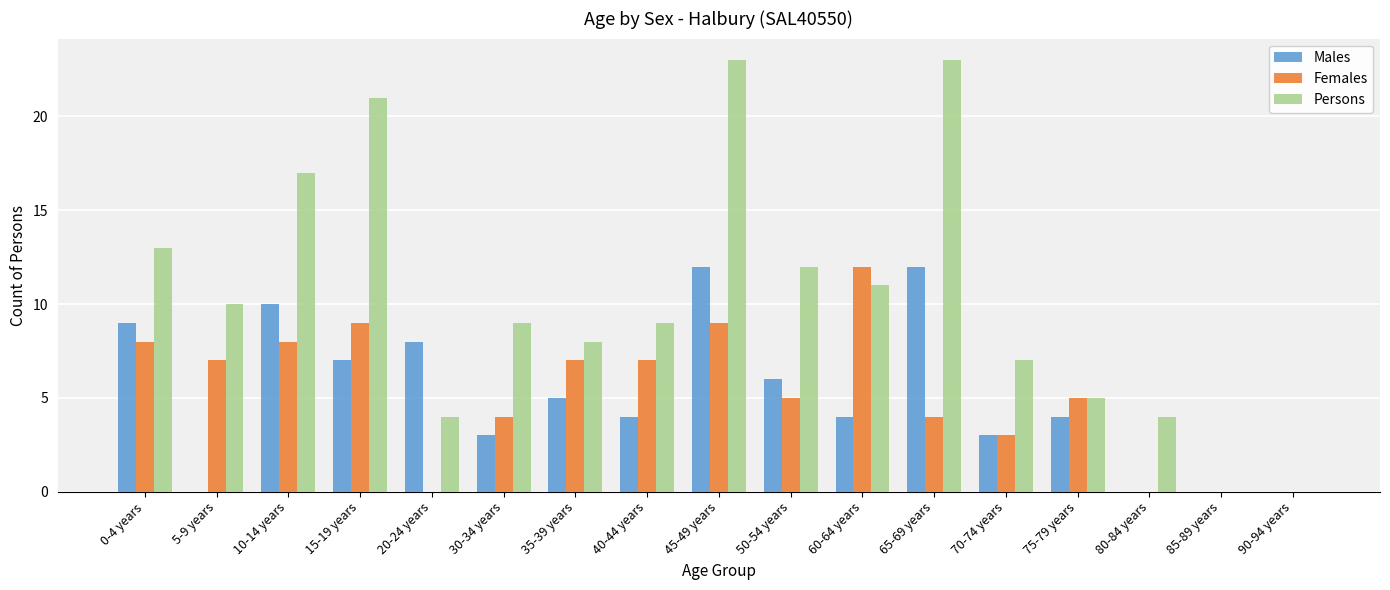

What is the total value across all series at 10-14 years?

35